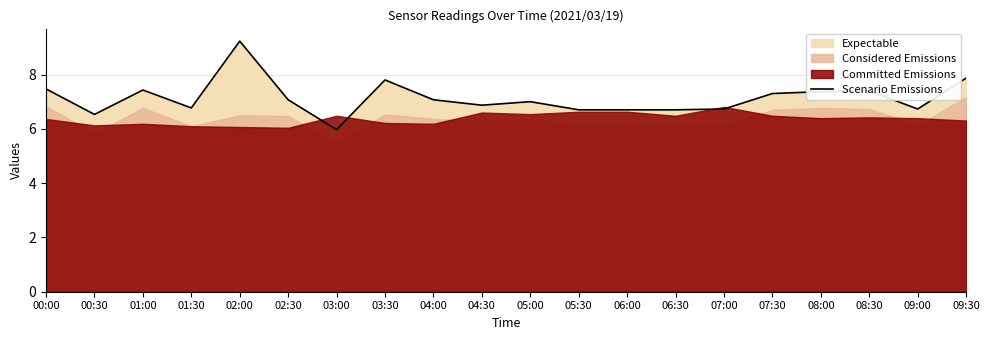

Read the value at 05:30.

6.7